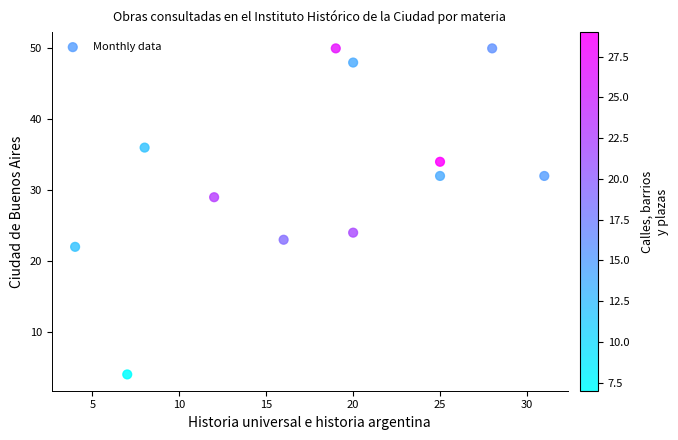

What Y value in the scatter plot is closest to 27?

29